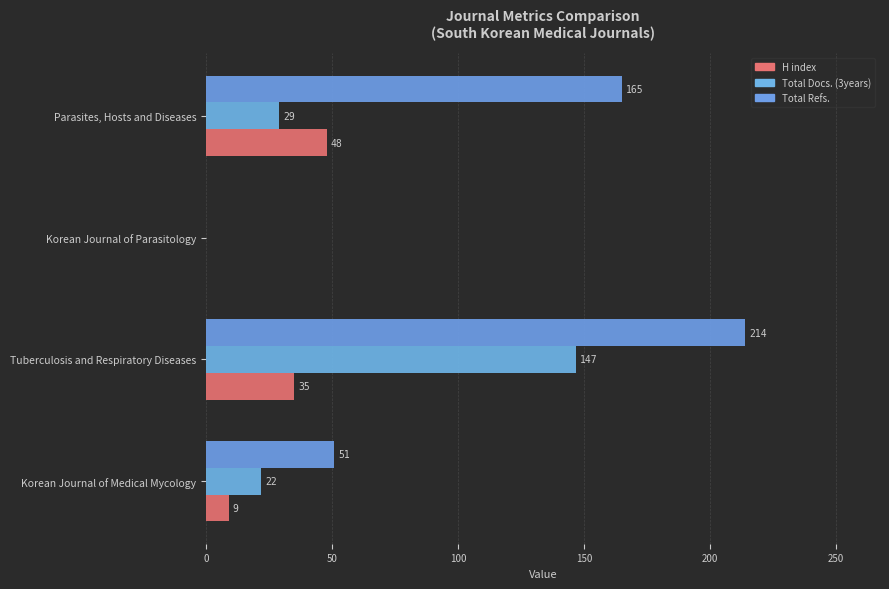

Rank the series by their maximum value, from highest to lowest.

Total Refs., Total Docs. (3years), H index